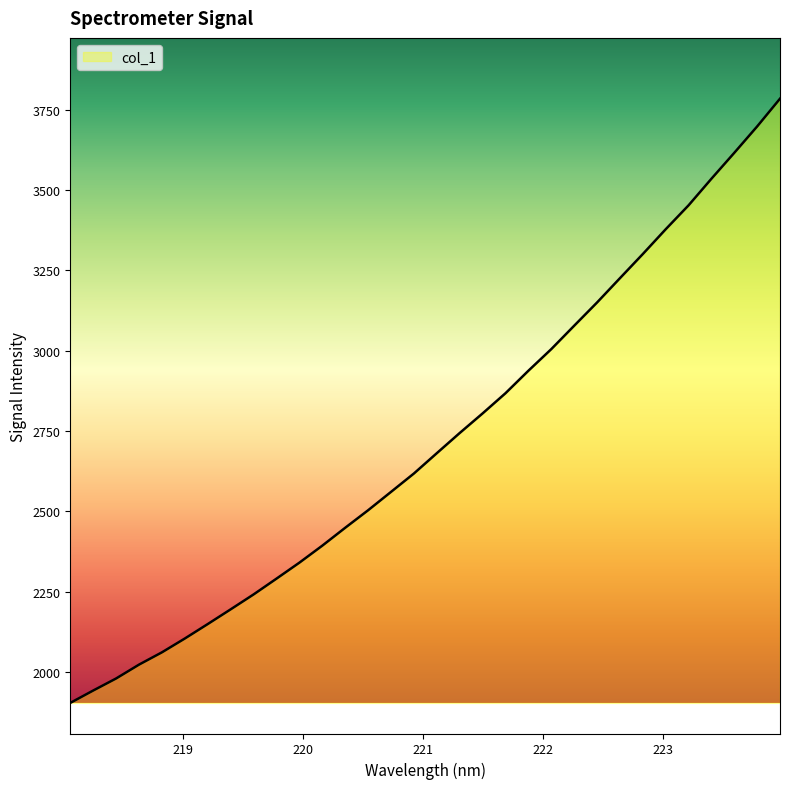

What is the maximum value shown in the chart?

3784.2